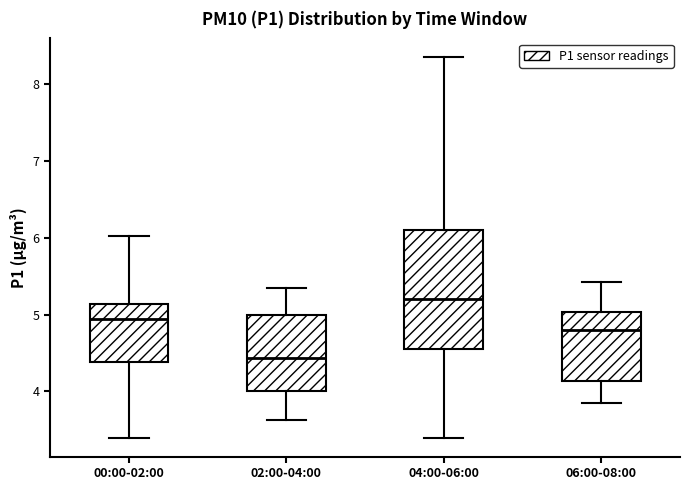

Where does the median line of the box for 00:00-02:00 sit on the y-axis? The values are not printed on the chart, so give them approximately, as read against the axis.

5.0